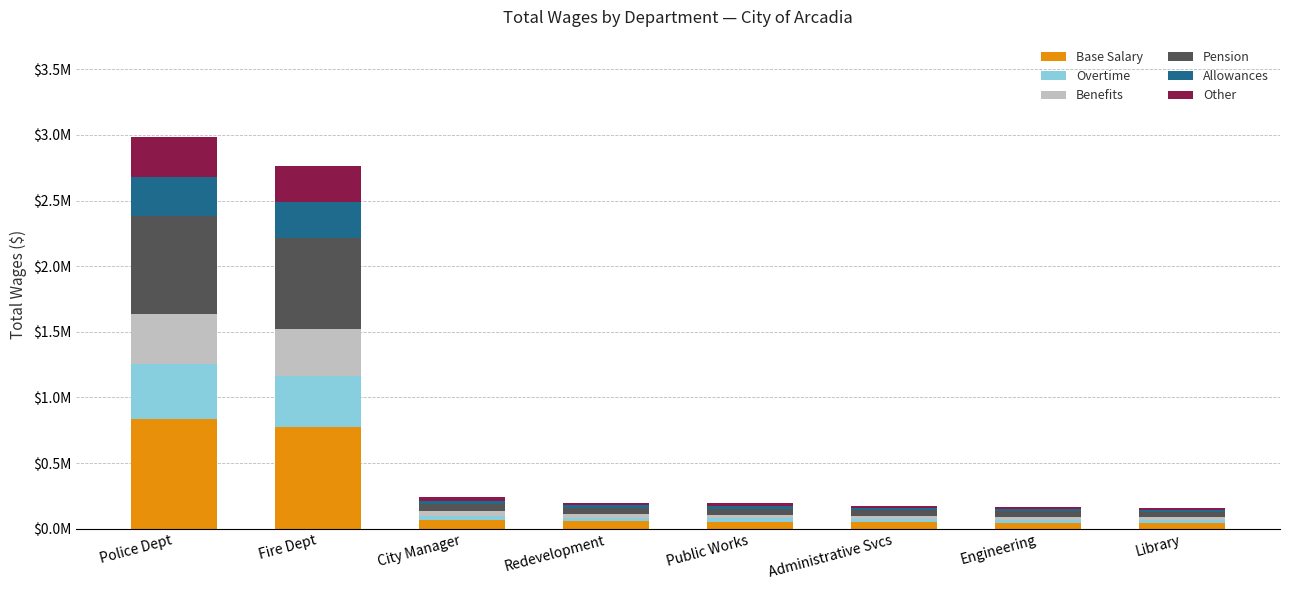

What is the total value across all series at Redevelopment?

196724